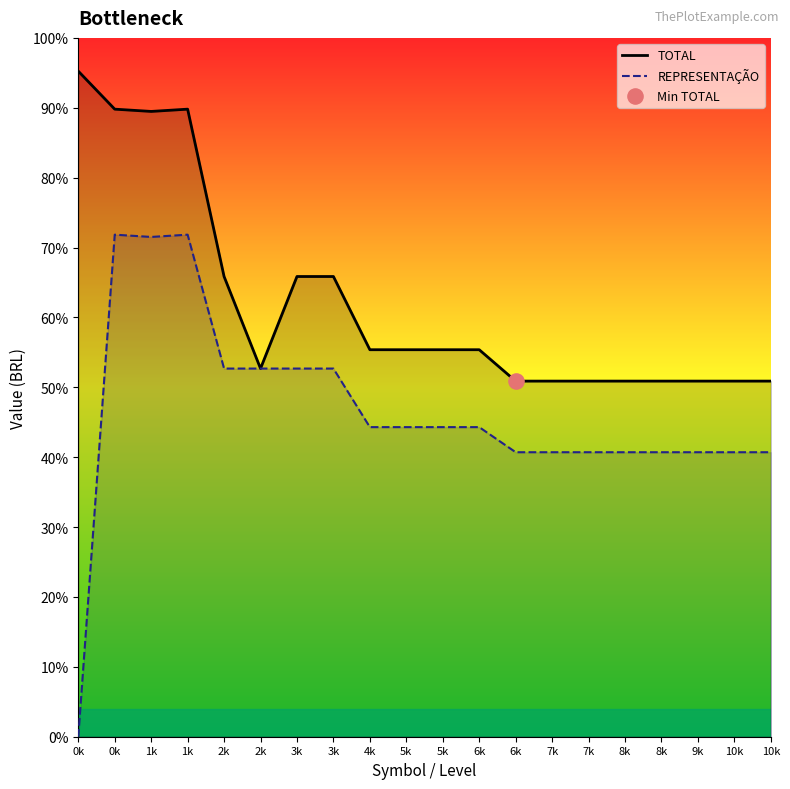

What are all the series names shown in the legend?

TOTAL, REPRESENTAÇÃO